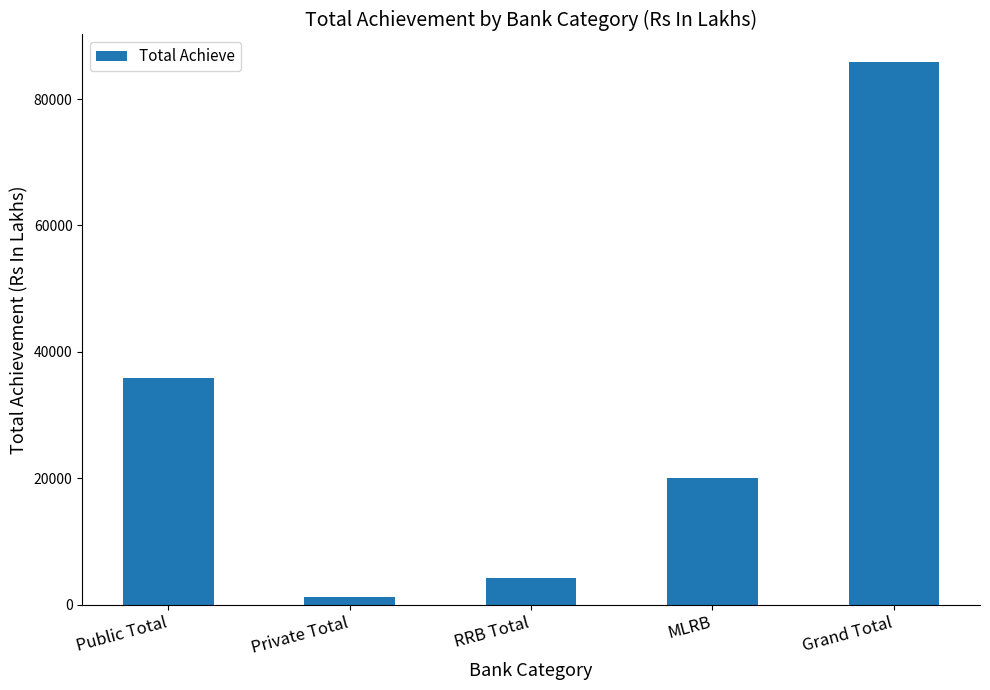

What is the change in value from Private Total to Grand Total?

+84759.6